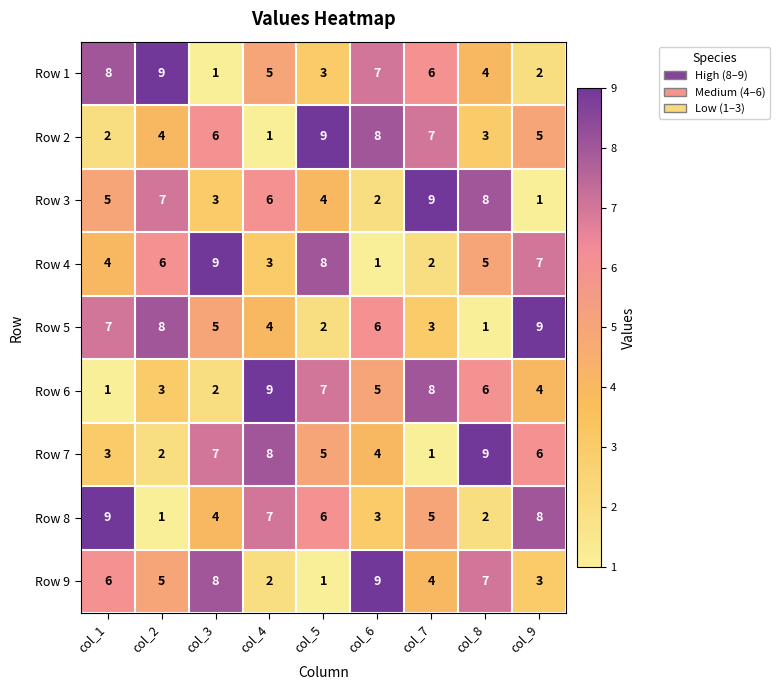

What is the minimum value shown in the chart?

1